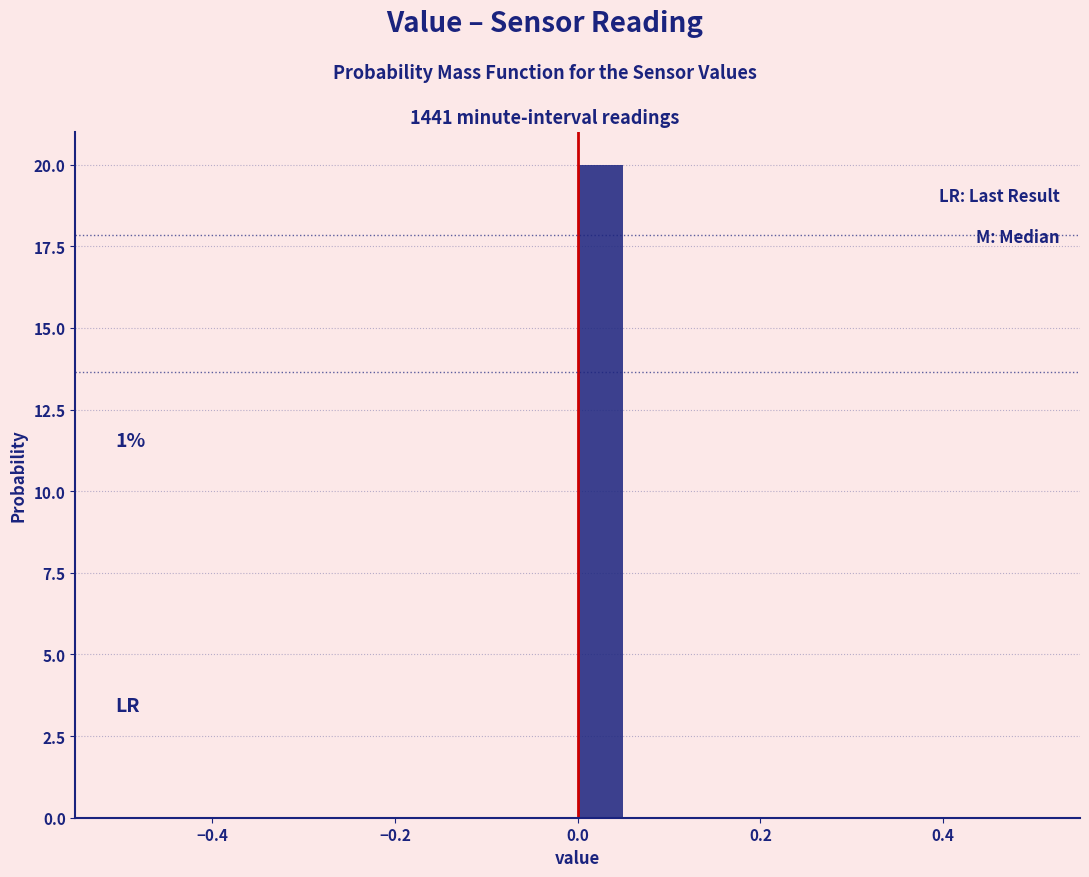

Around what value on the x-axis is the tallest bar? Give the approximate position of its centre, as read against the axis.

0.02